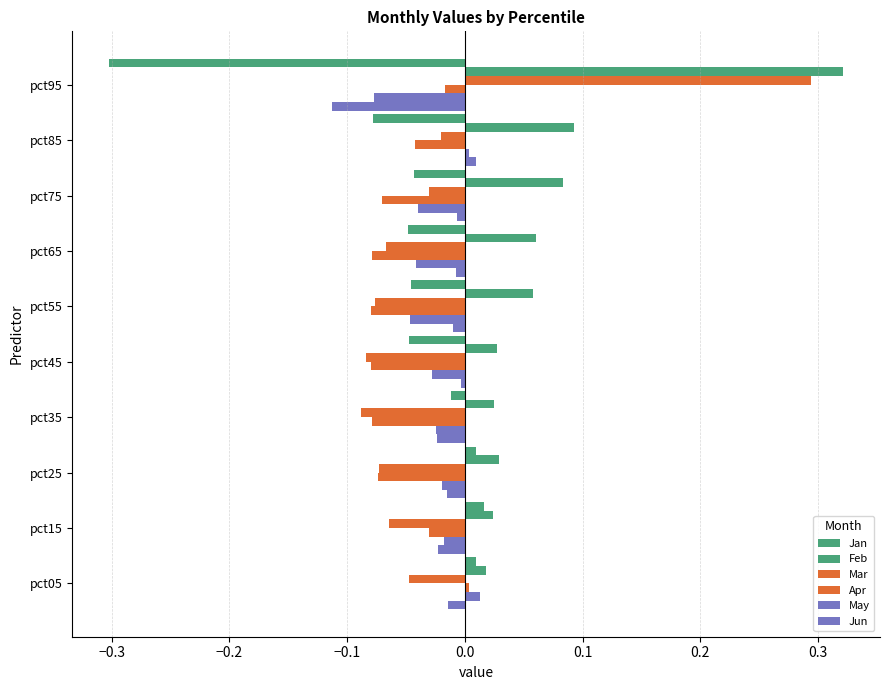

How many distinct data groups are displayed?

6